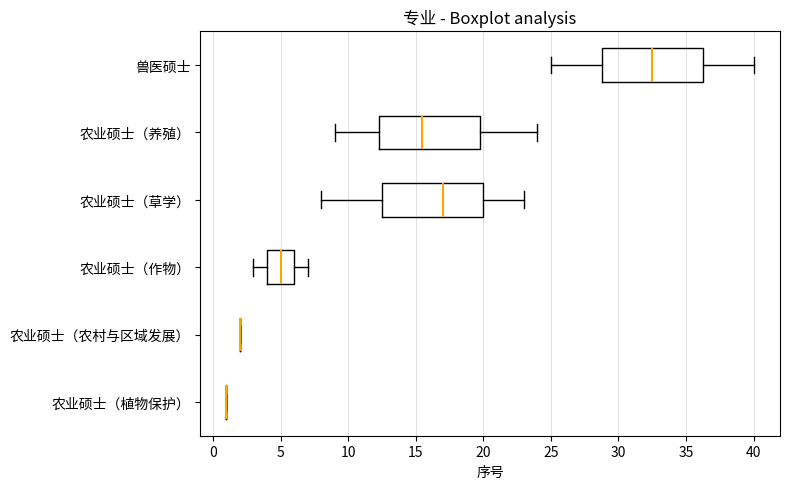

Where does the median line of the box for 兽医硕士 sit on the x-axis? The values are not printed on the chart, so give them approximately, as read against the axis.

32.5